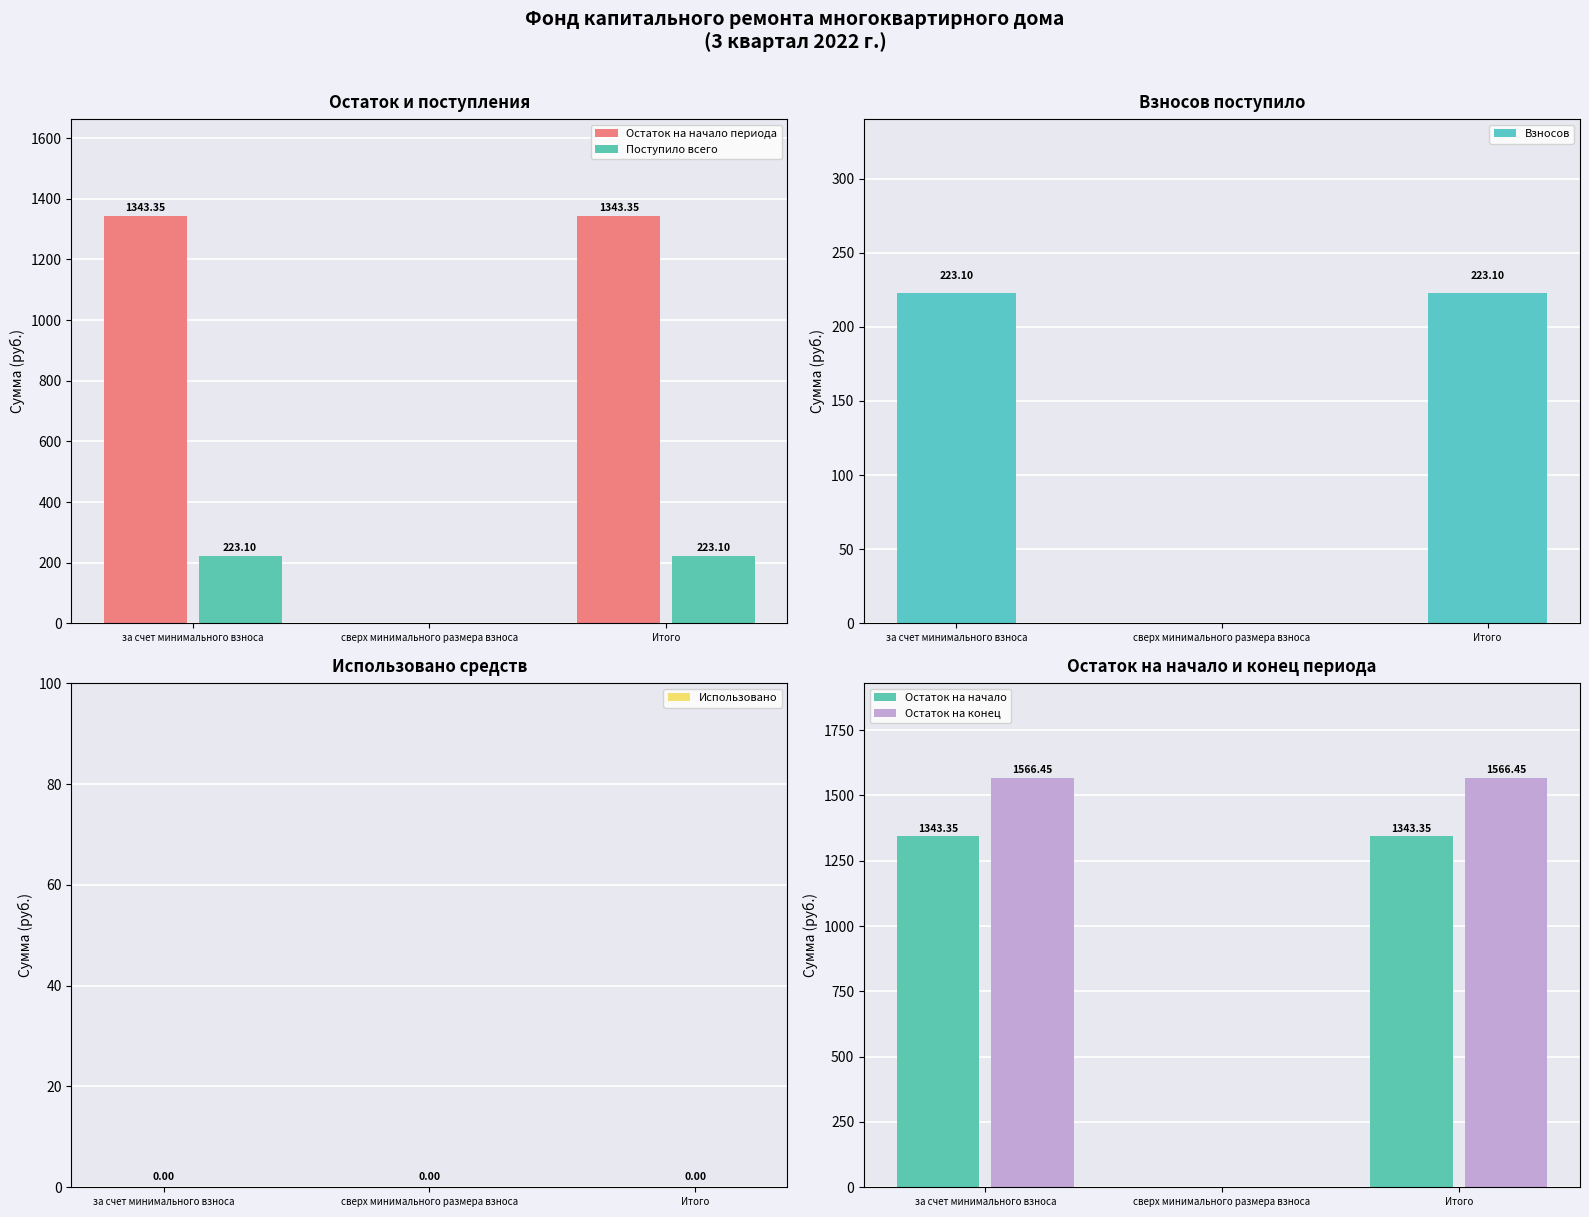

What is the sum of the Взносов values at за счет минимального взноса and сверх минимального размера взноса?

223.1